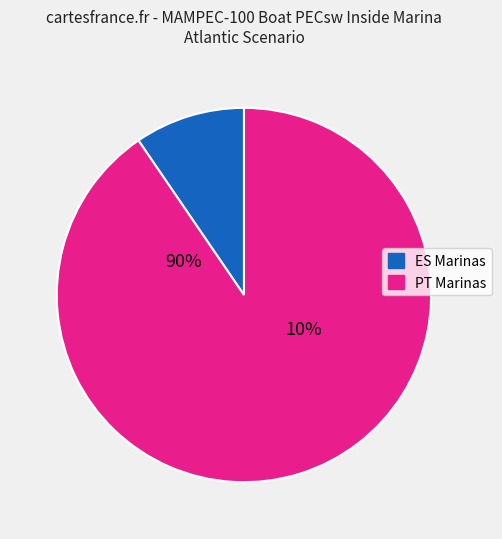

True or false: Atlantic Marina 08 accounts for 21% of the total.

False